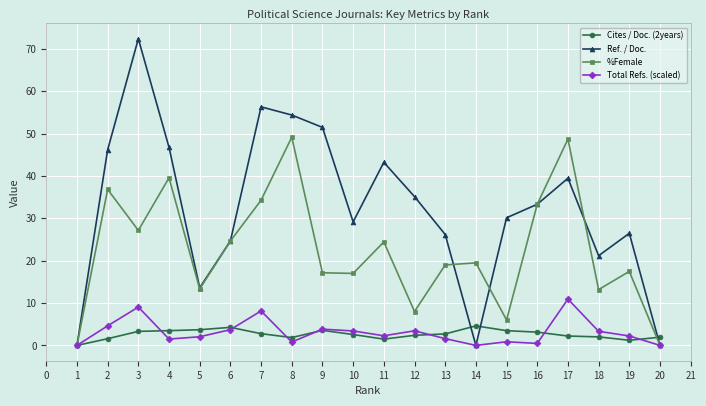

What is the difference between the second highest and minimum values in the %Female series?

48.7